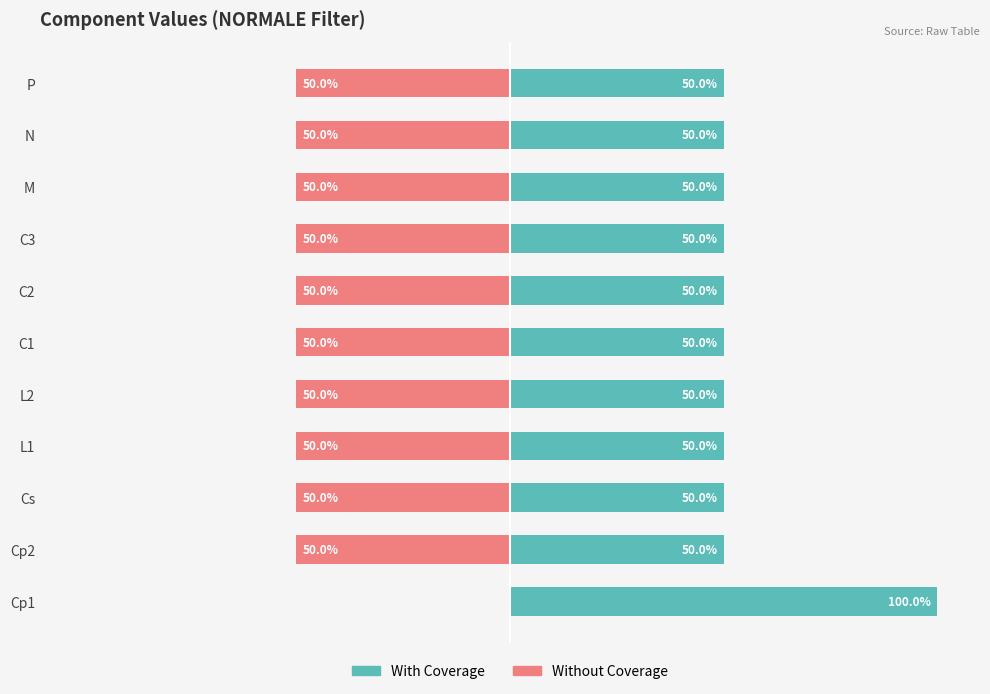

Between Cs and L1, which series saw the biggest shift?

With Coverage